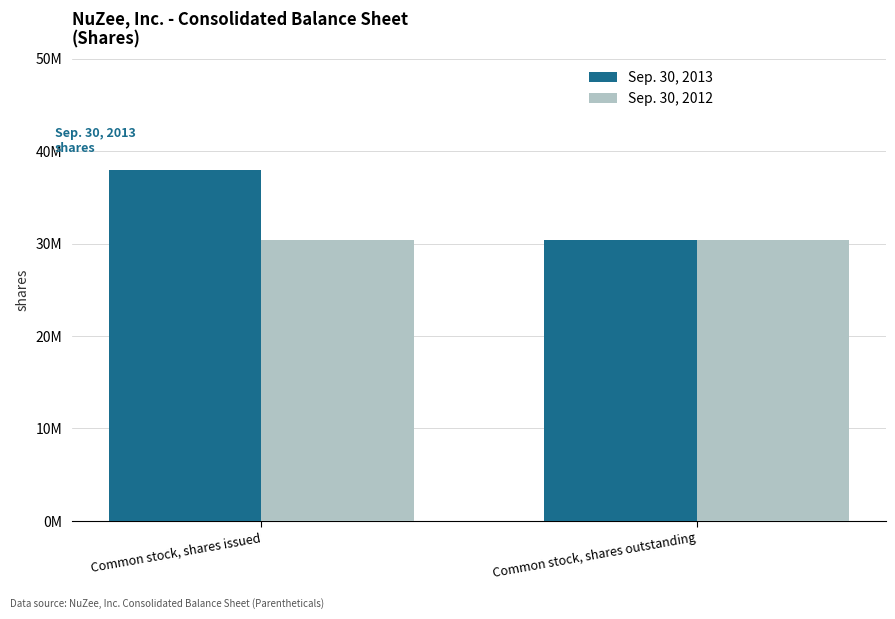

What are all the series names shown in the legend?

Sep. 30, 2013, Sep. 30, 2012